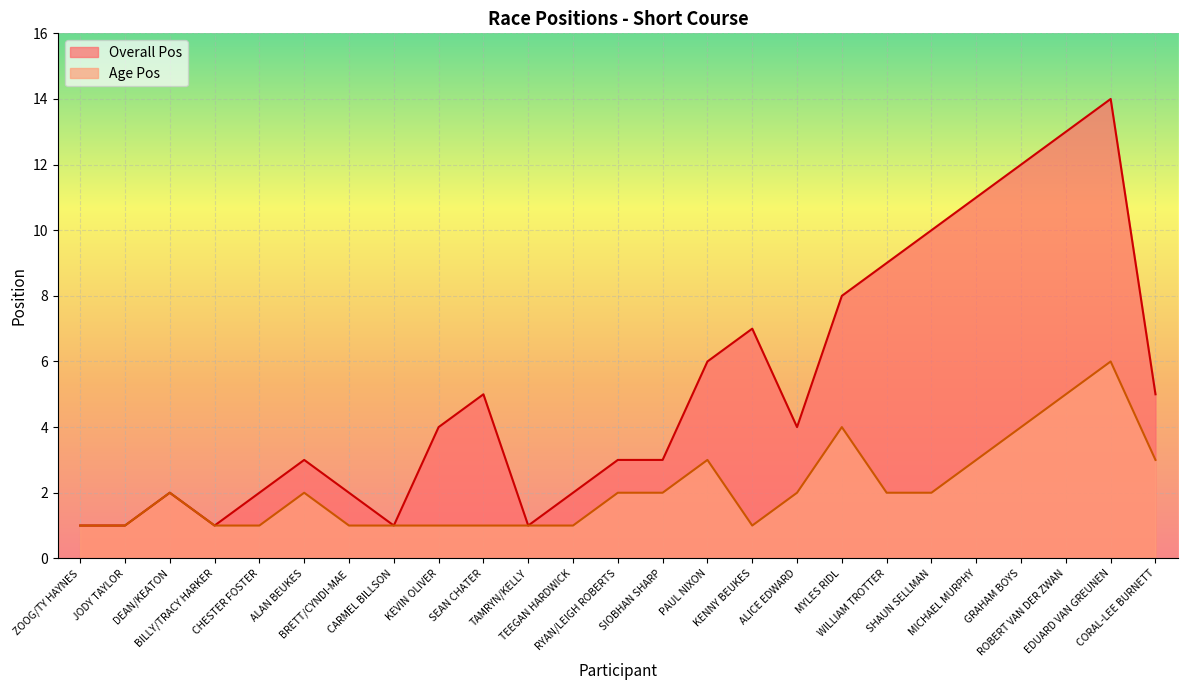

What is the label of the 6th point from the left?

ALAN BEUKES